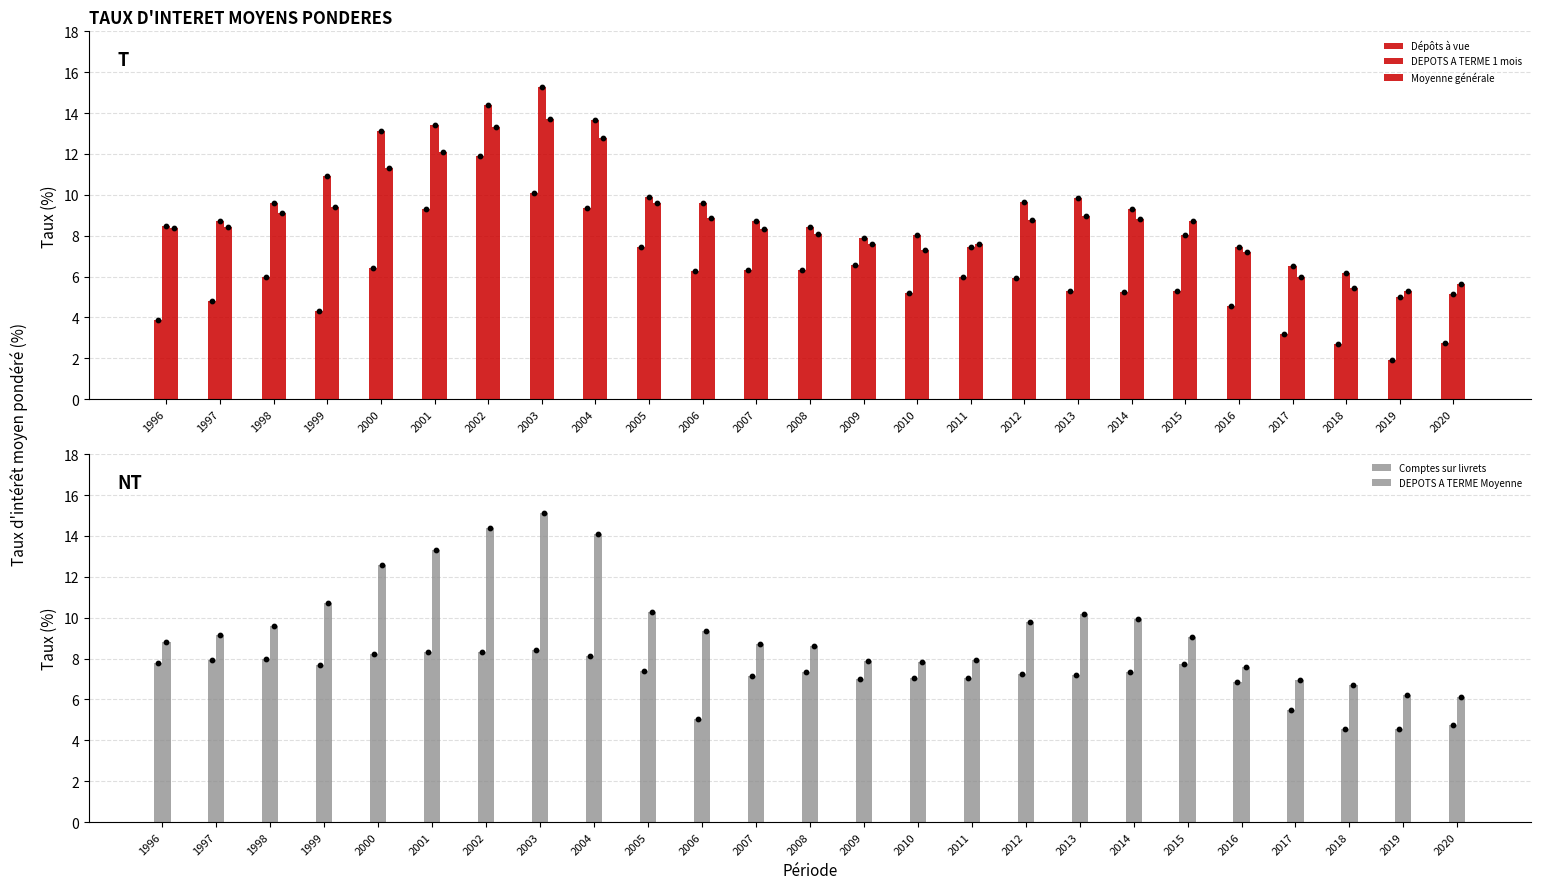

What are all the series names shown in the legend?

Dépôts à vue, DEPOTS A TERME 1 mois, Moyenne générale, Comptes sur livrets, DEPOTS A TERME Moyenne